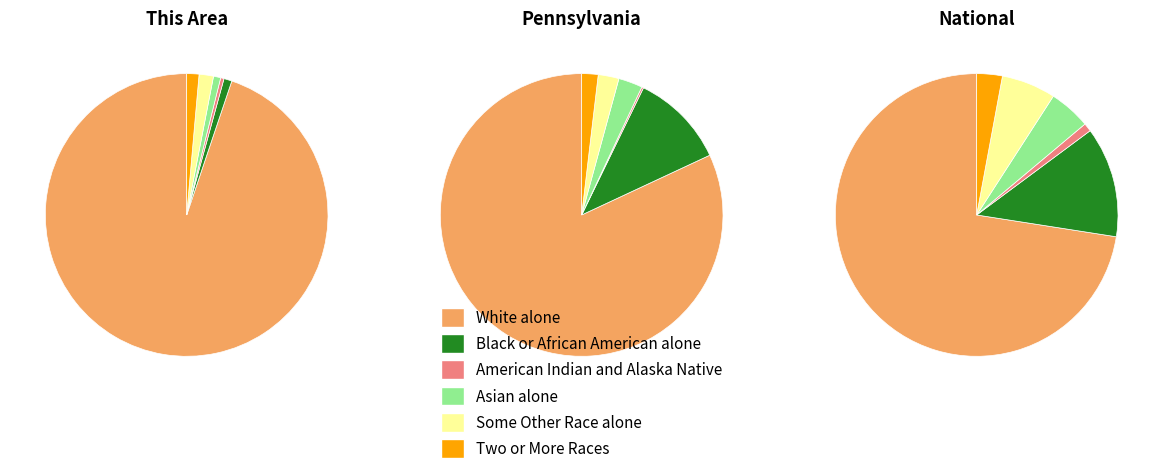

Is it true that 0 is 1% of the pie?

False